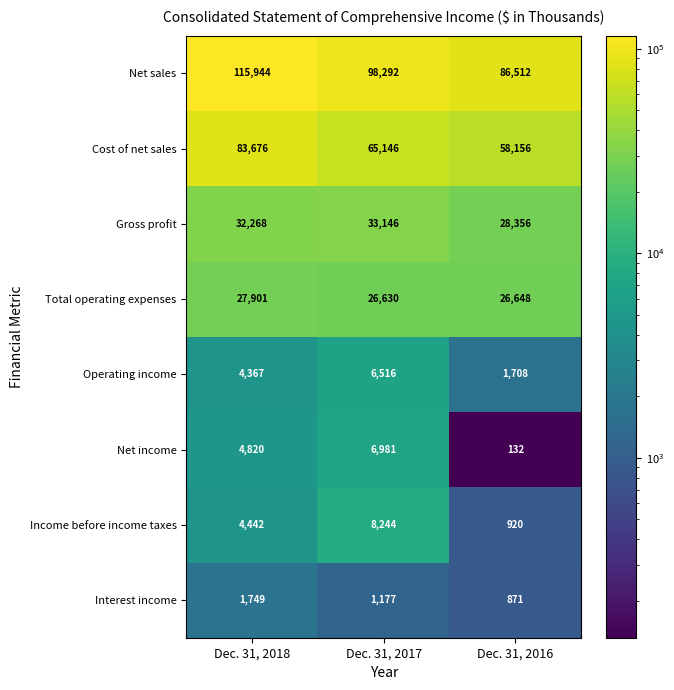

Reading left to right, extract all data points from this chart.

Net sales: 115944	98292	86512
Cost of net sales: 83676	65146	58156
Gross profit: 32268	33146	28356
Total operating expenses: 27901	26630	26648
Operating income: 4367	6516	1708
Net income: 4820	6981	132
Income before income taxes: 4442	8244	920
Interest income: 1749	1177	871